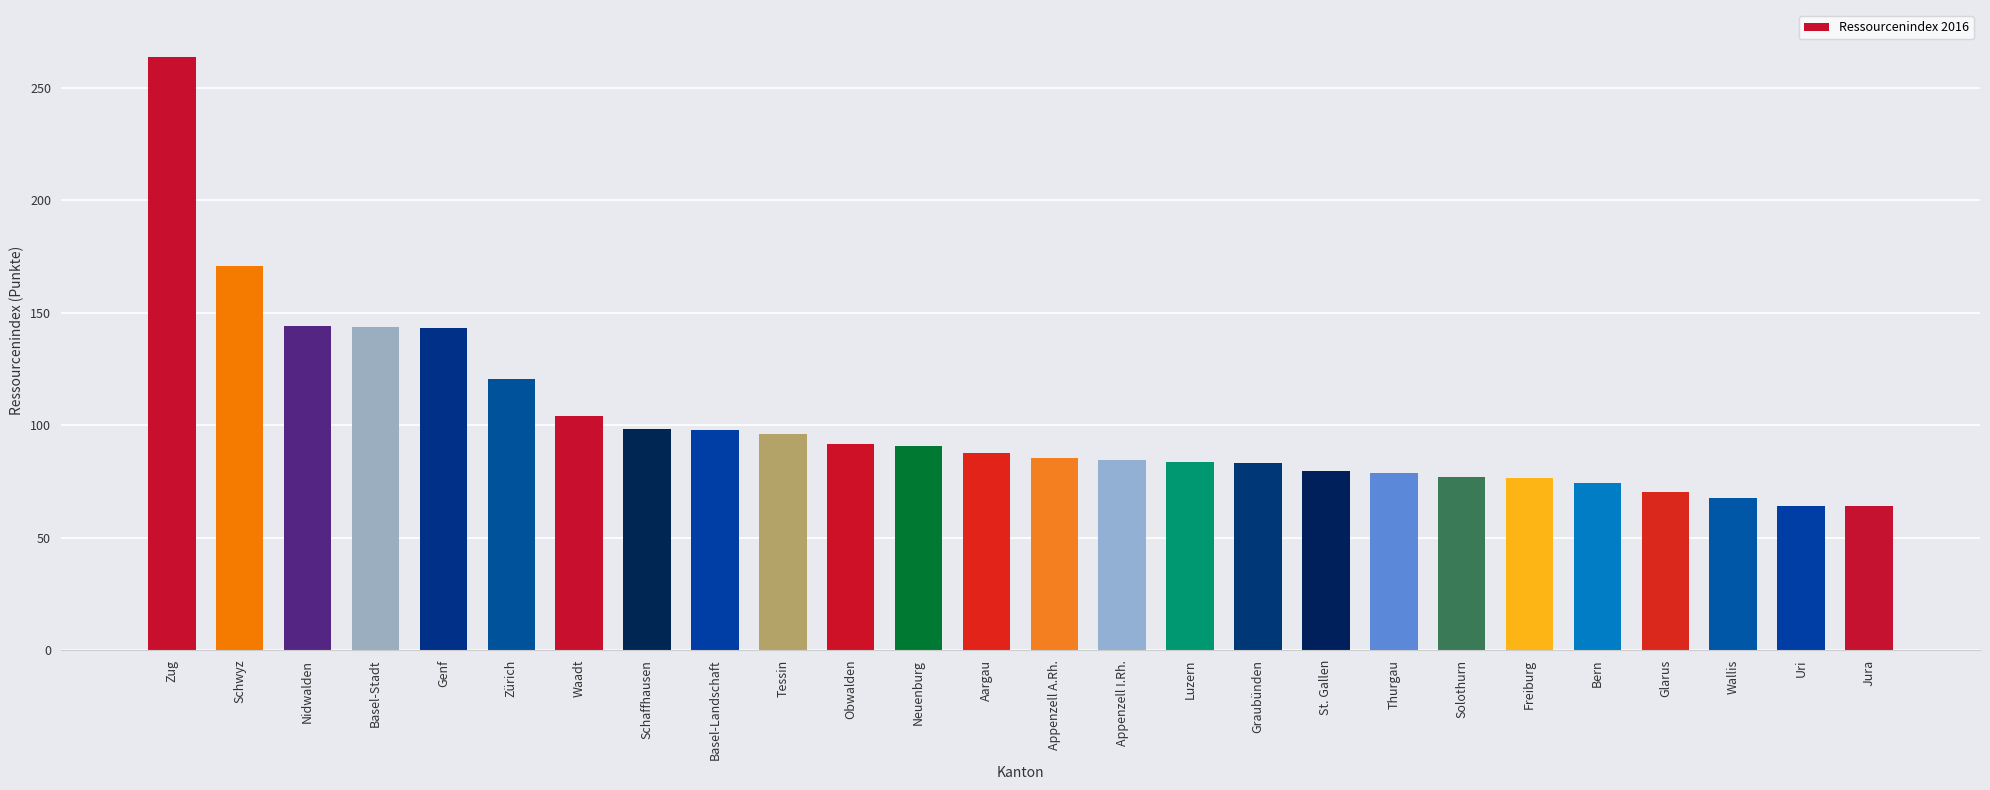

True or false: the data shows 18.3 at Jura.

False